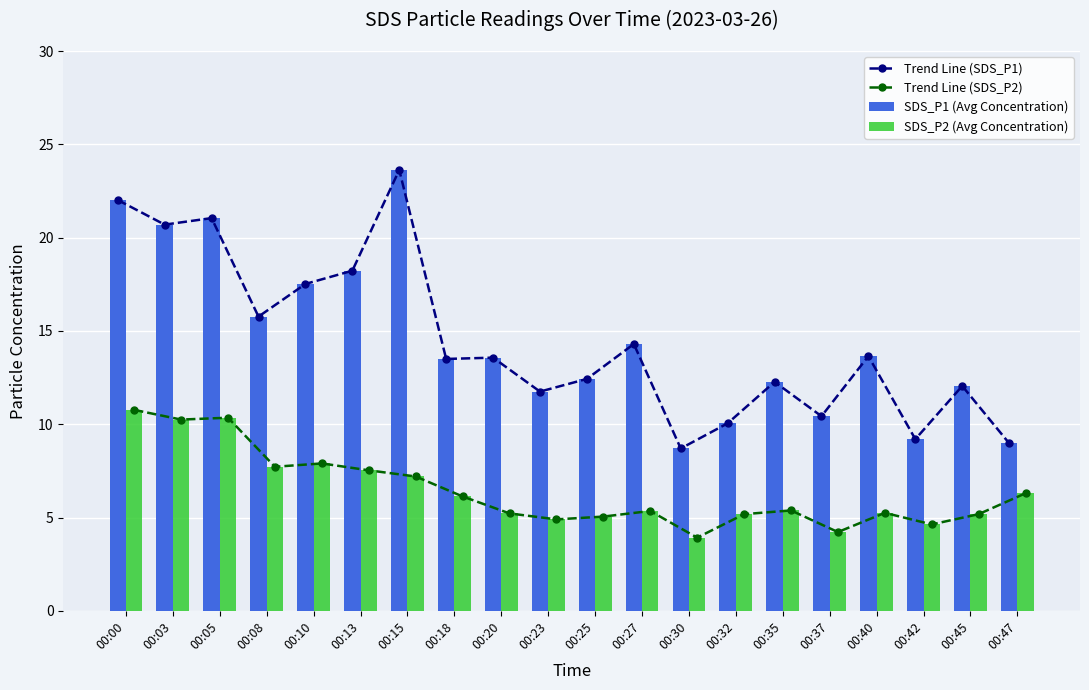

At which category is the sum across all series the highest?

00:00